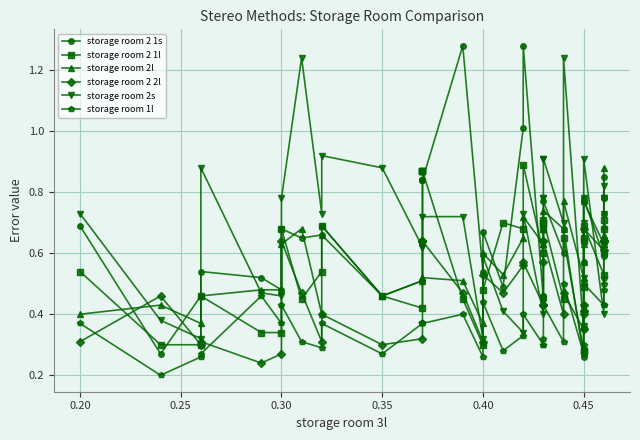

What is the sum of all storage room 2 1s values?

26.3